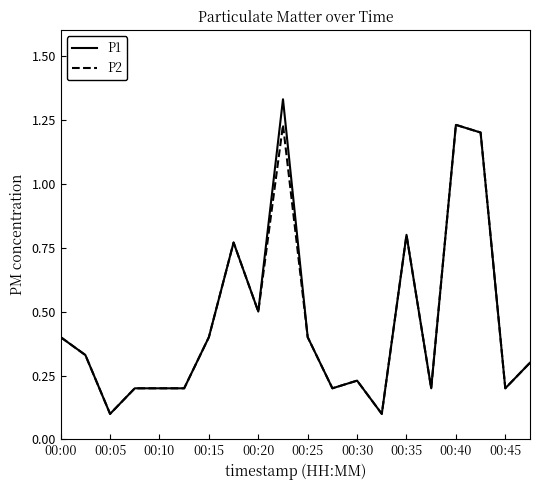

Which series has the widest spread of values?

P1